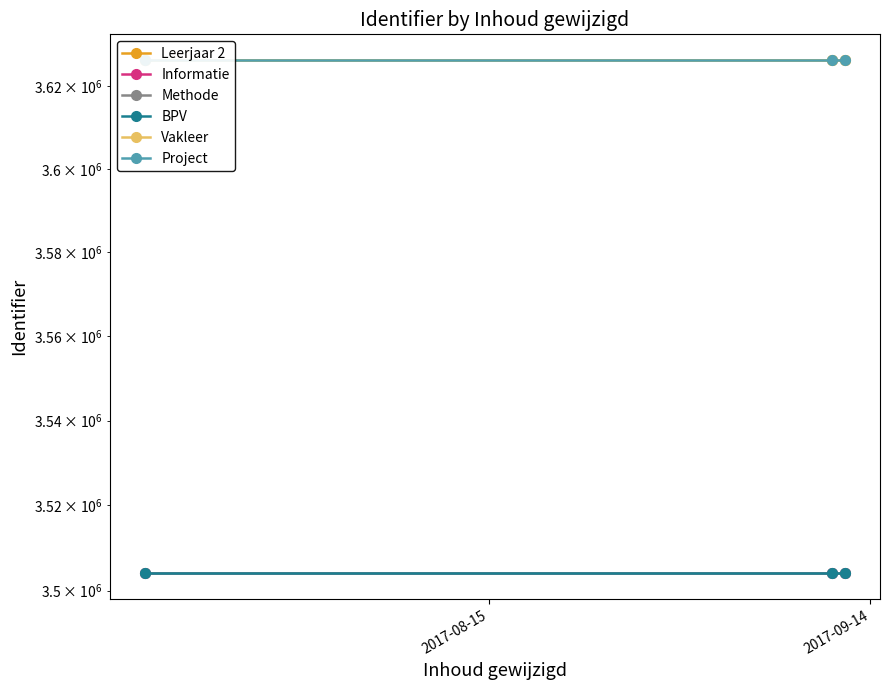

Is it true that Project equals 3626351 at 2017-08-15?

True